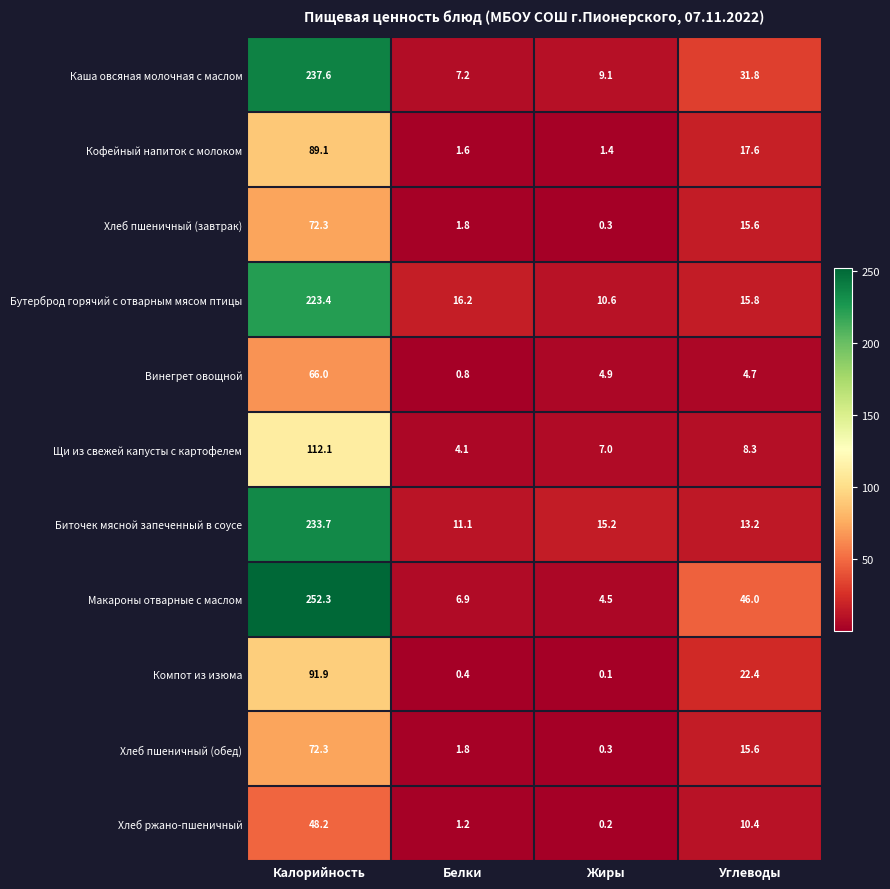

Where is Хлеб пшеничный (обед) nearest to the value 36?

Углеводы